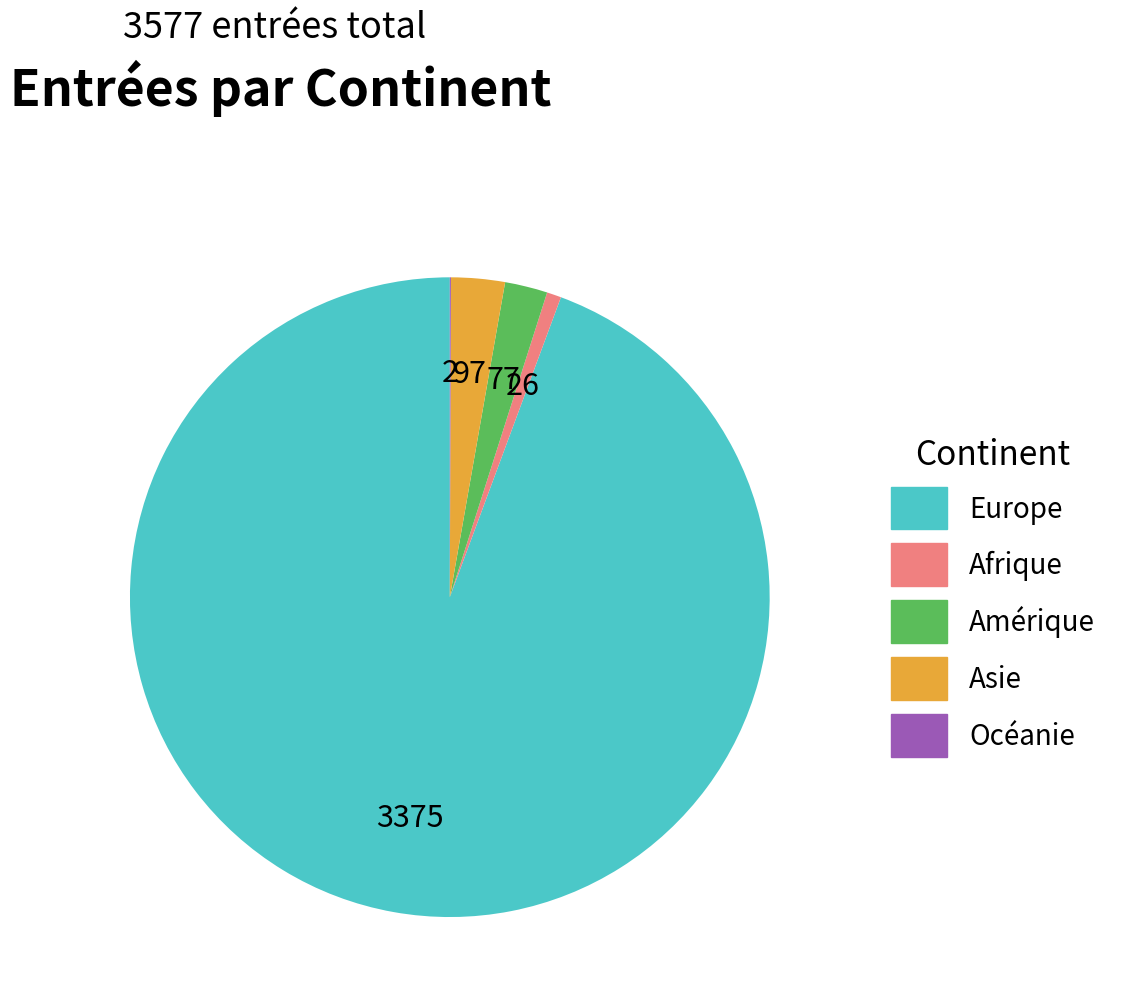

Is there a majority slice in this chart?

Yes